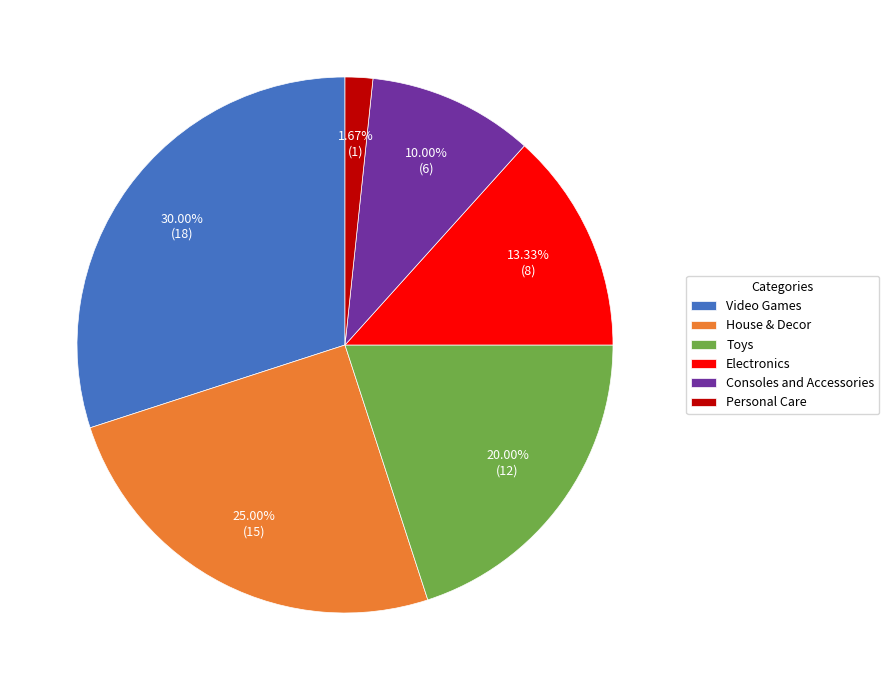

To the nearest percent, what is the difference between the largest and smallest slice percentages?

28%